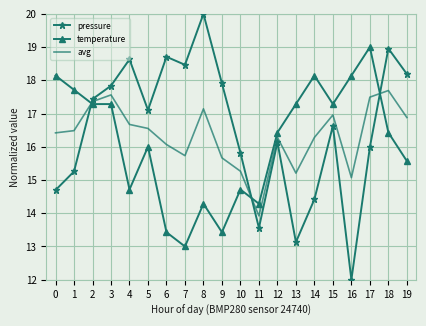

Count the number of data series in this chart.

3